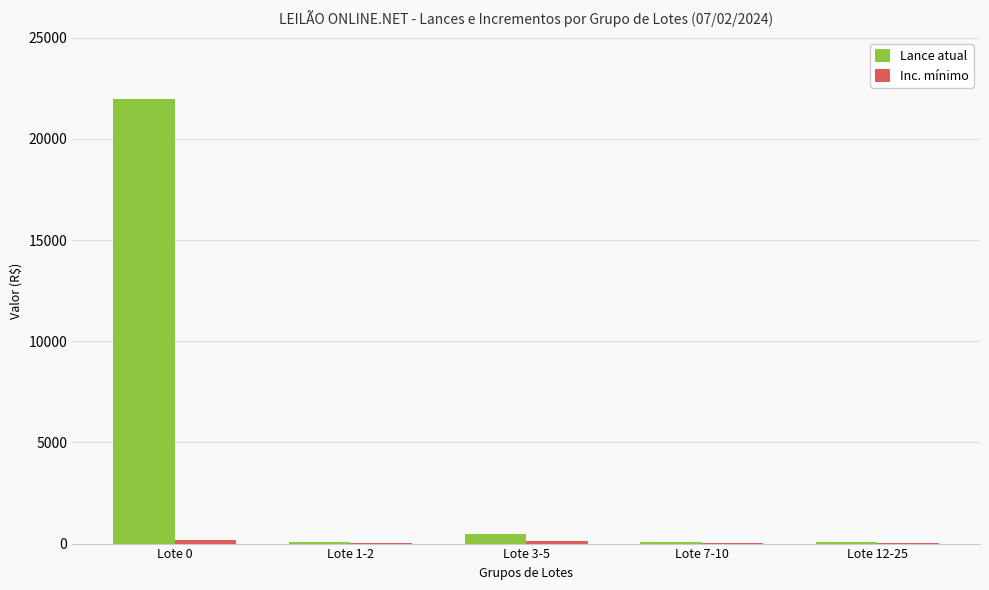

What is the maximum value shown in the chart?

22000